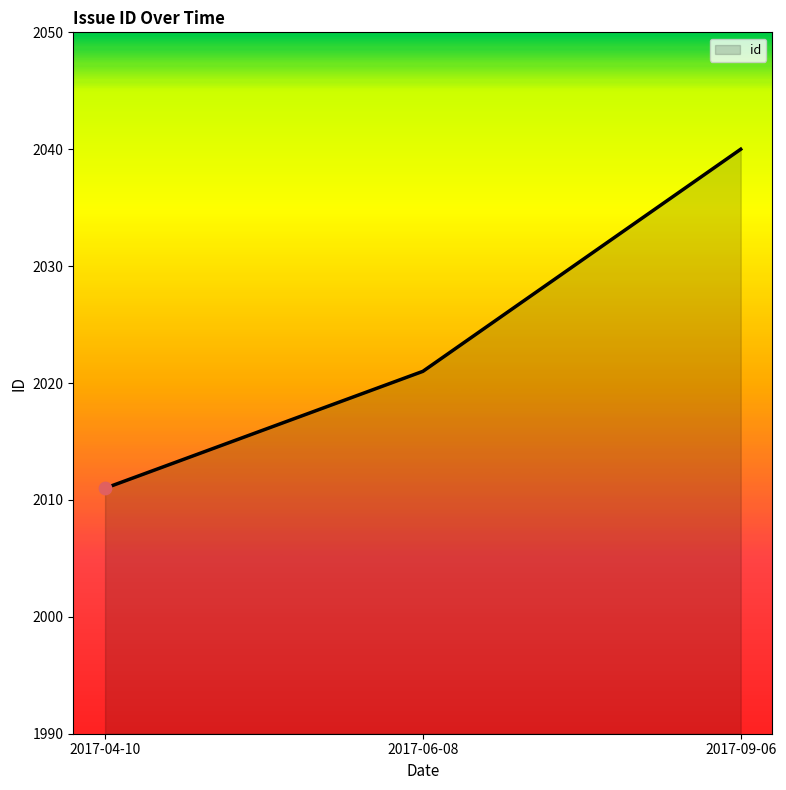

Which has a higher value, 2017-06-08 or 2017-04-10?

2017-06-08